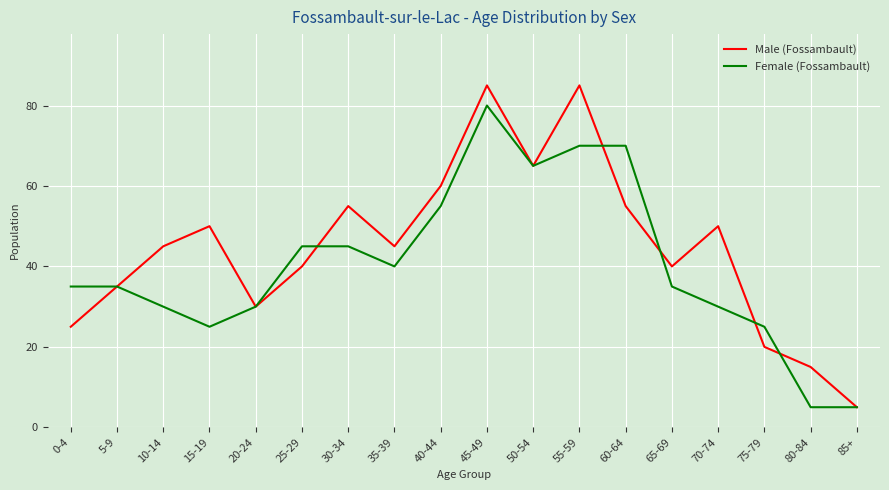

List the series in order of their peak value, lowest first.

Female (Fossambault), Male (Fossambault)